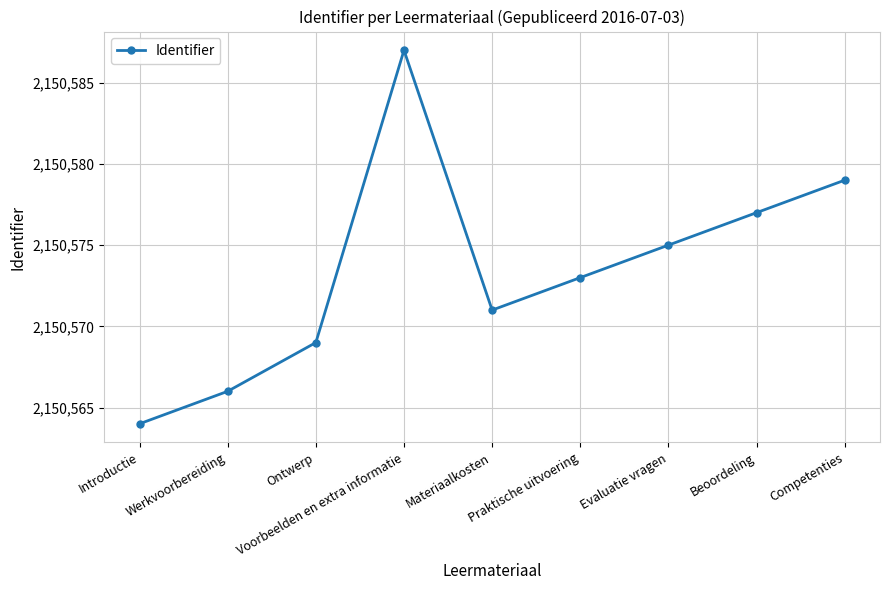

Is it true that the value at Beoordeling is 2150577?

True